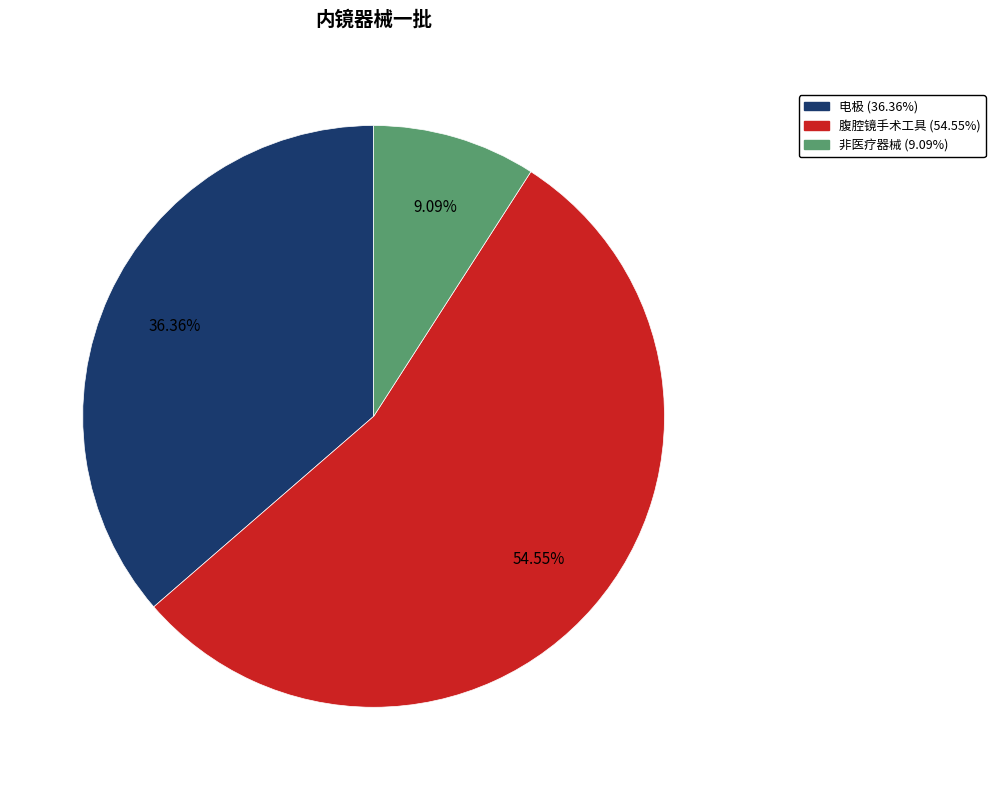

Which category accounts for the majority?

腹腔镜手术工具